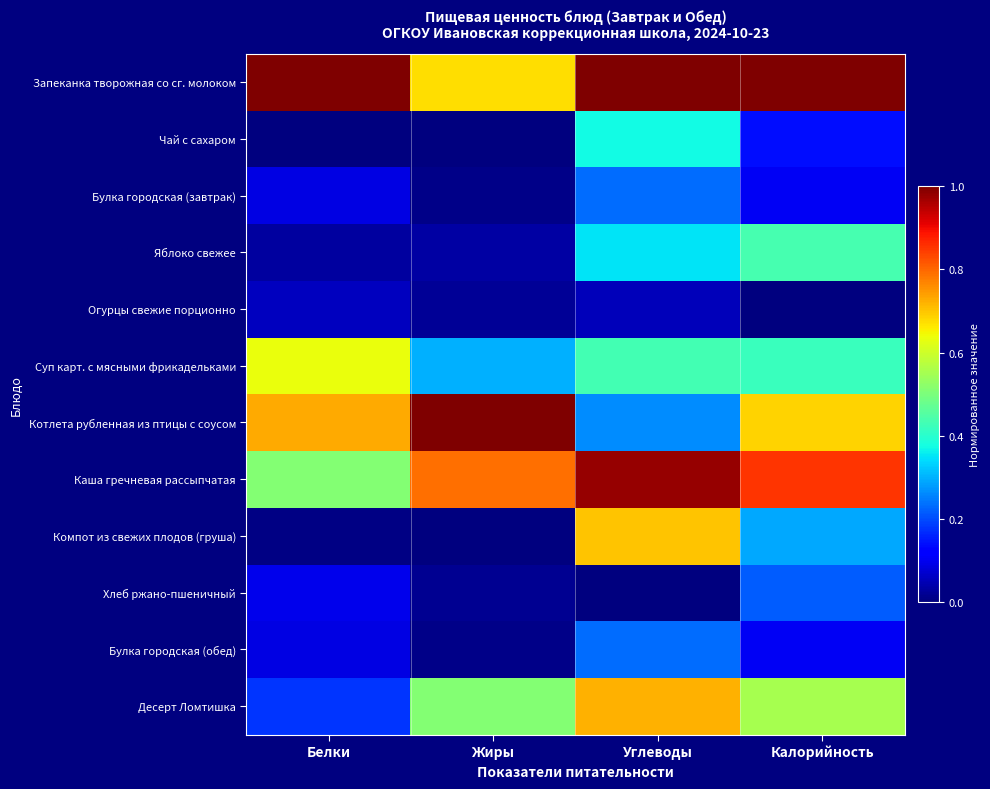

How many series are shown in this chart?

12